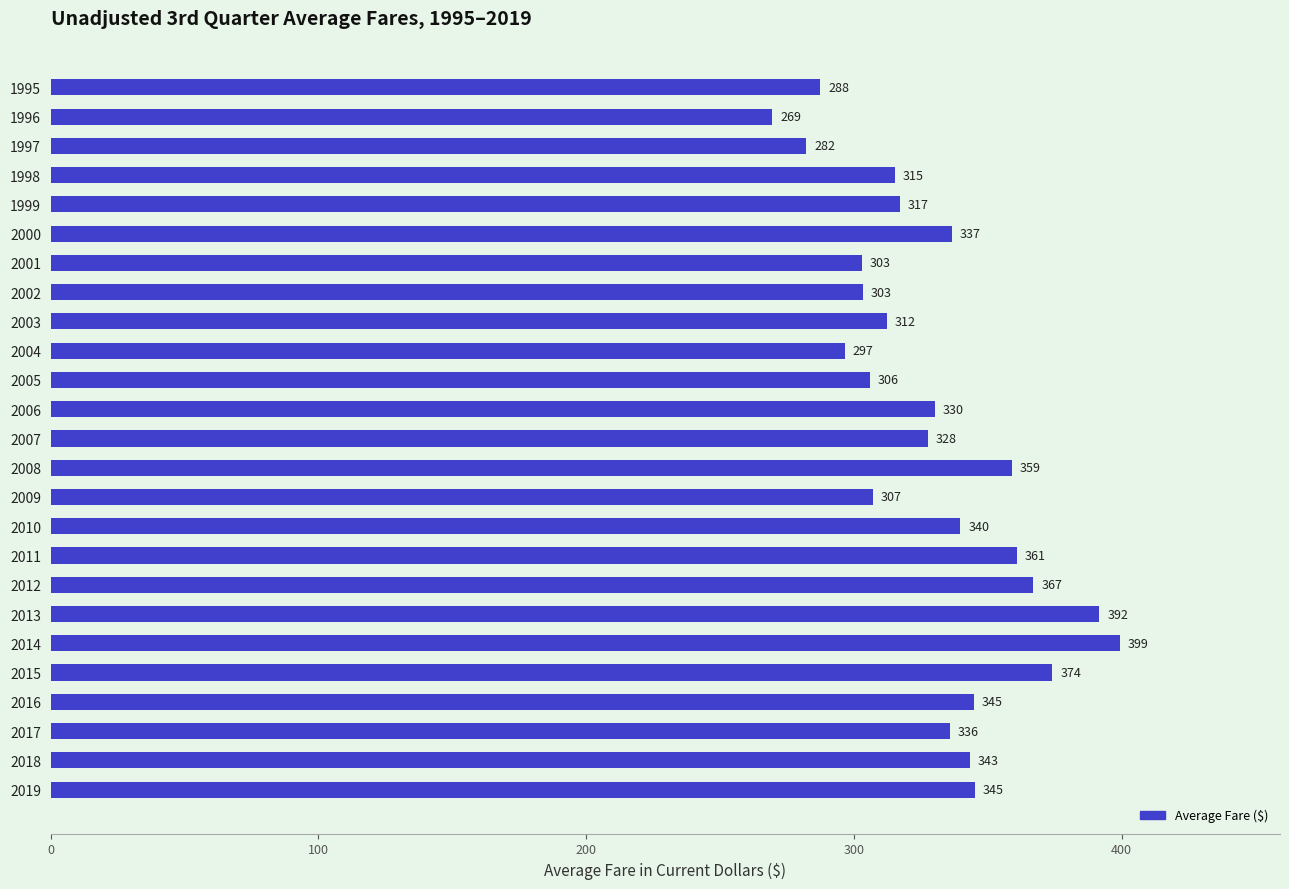

True or false: the data shows 525.9 at 2005.

False